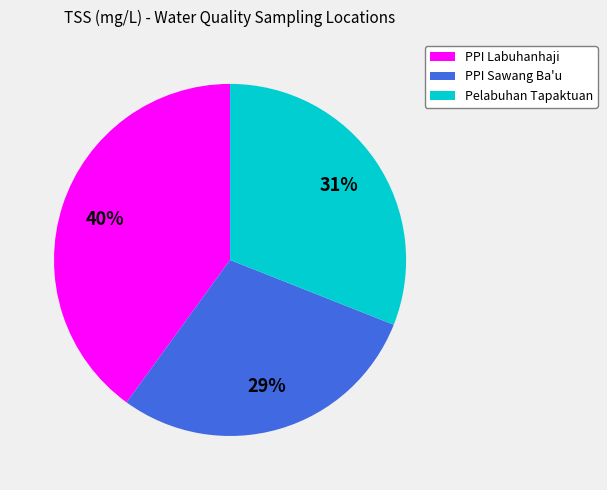

How many slices are in this pie chart?

3